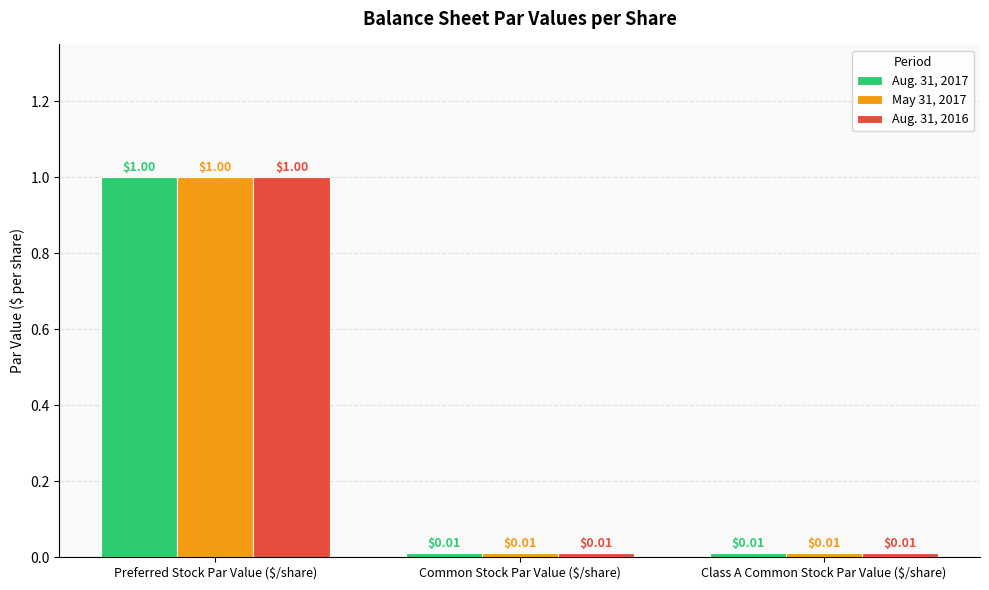

Which category has the highest value across all series?

Preferred Stock Par Value ($/share)